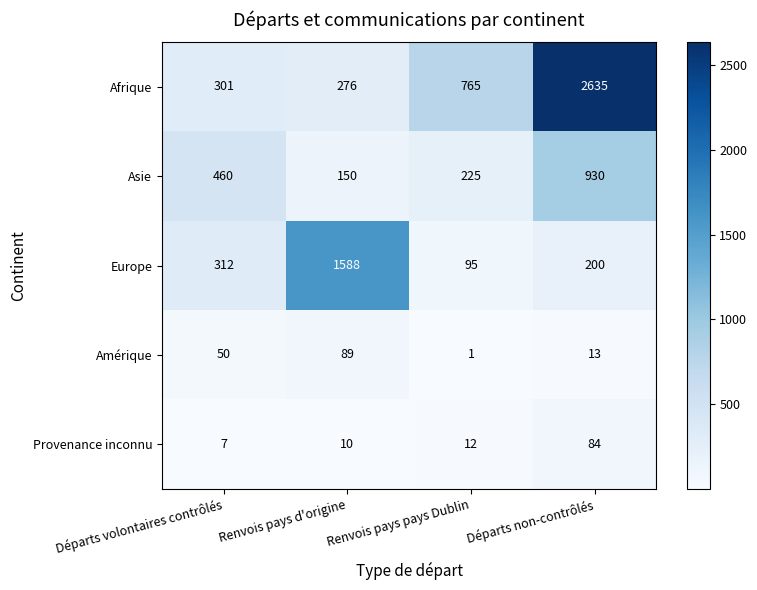

At which category does the chart reach its peak across all series?

Départs non-contrôlés